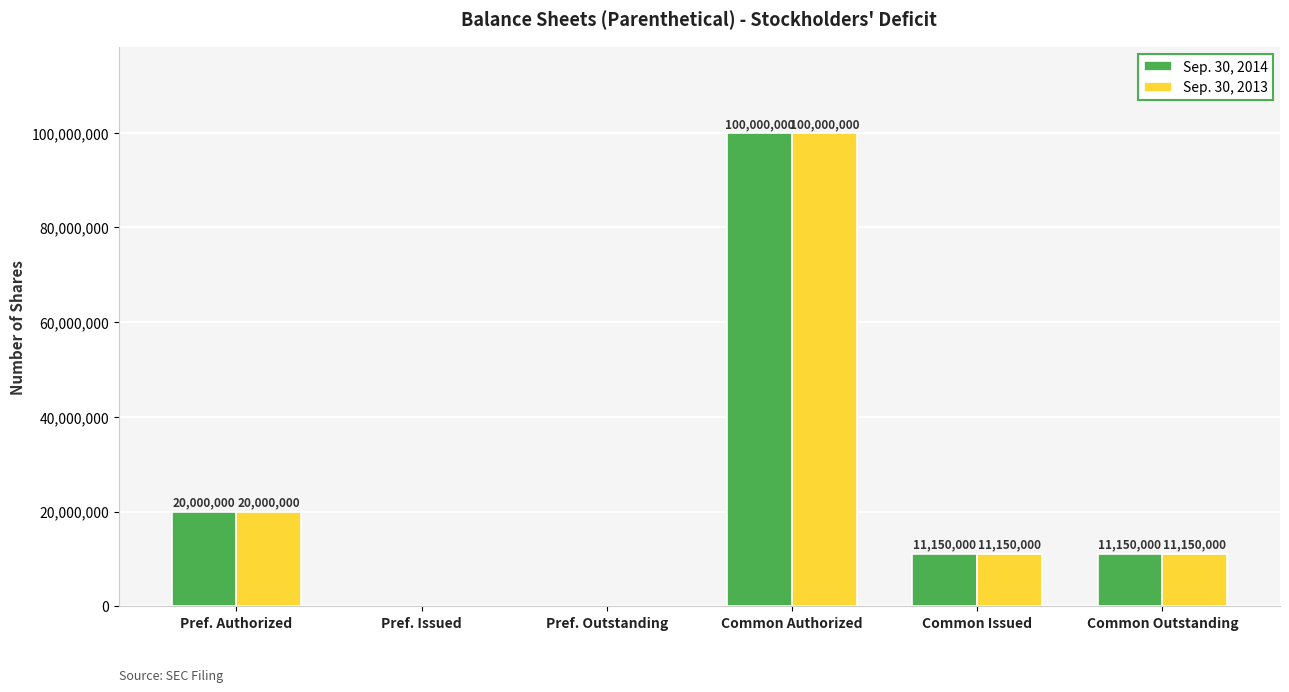

True or false: Sep. 30, 2014 has a value of 2626705 at Common Outstanding.

False